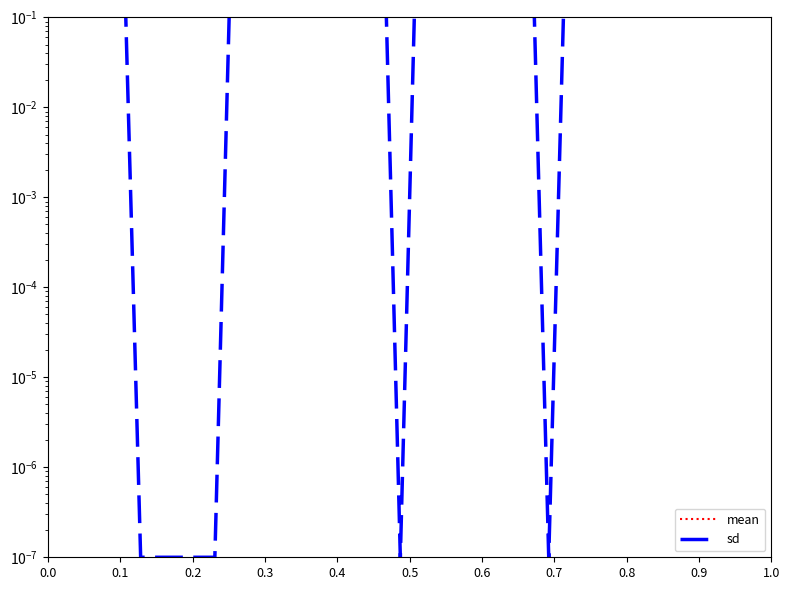

Which series has the widest spread of values?

mean